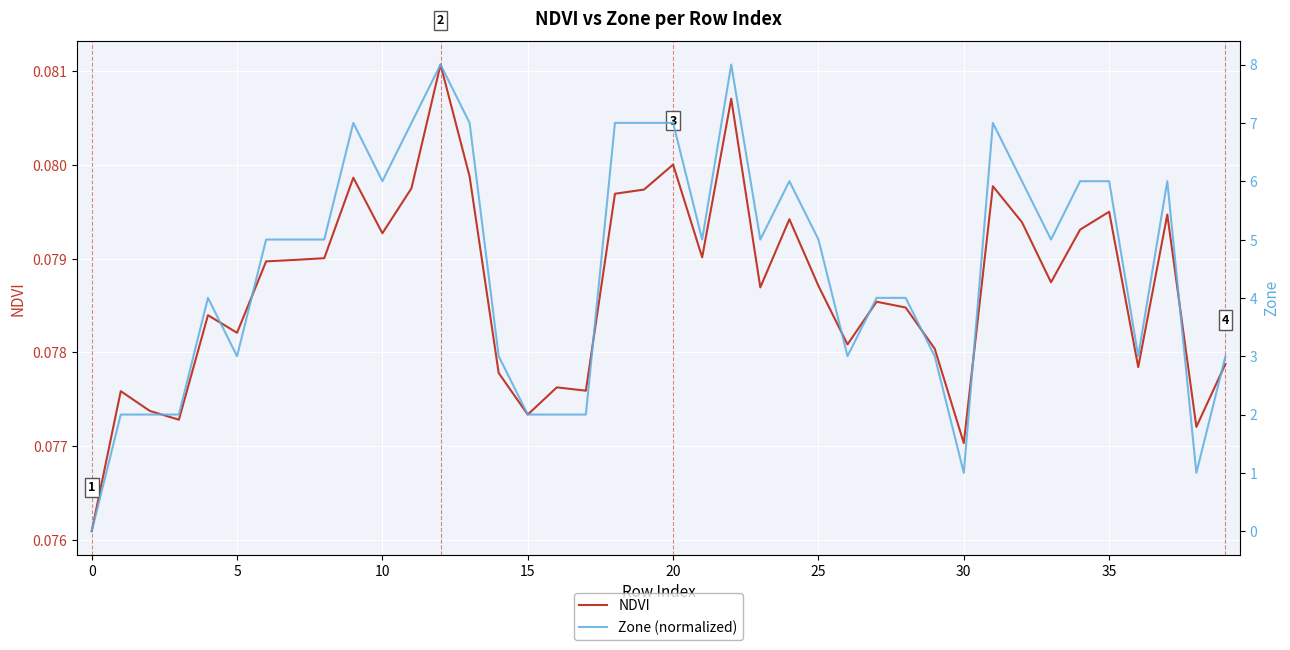

Reading left to right, list all the values displayed in this chart.

NDVI: 0.1	0.1	0.1	0.1	0.1	0.1	0.1	0.1	0.1	0.1	0.1	0.1	0.1	0.1	0.1	0.1	0.1	0.1	0.1	0.1	0.1	0.1	0.1	0.1	0.1	0.1	0.1	0.1	0.1	0.1	0.1	0.1	0.1	0.1	0.1	0.1	0.1	0.1	0.1	0.1
Zone (normalized): 0.0	2.0	2.0	2.0	4.0	3.0	5.0	5.0	5.0	7.0	6.0	7.0	8.0	7.0	3.0	2.0	2.0	2.0	7.0	7.0	7.0	5.0	8.0	5.0	6.0	5.0	3.0	4.0	4.0	3.0	1.0	7.0	6.0	5.0	6.0	6.0	3.0	6.0	1.0	3.0